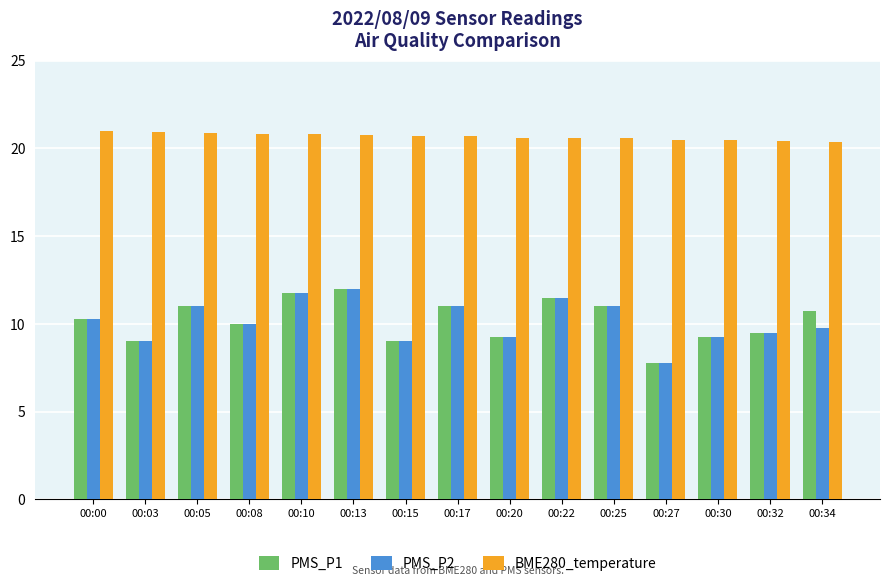

At how many categories does at least one series exceed 10?

15